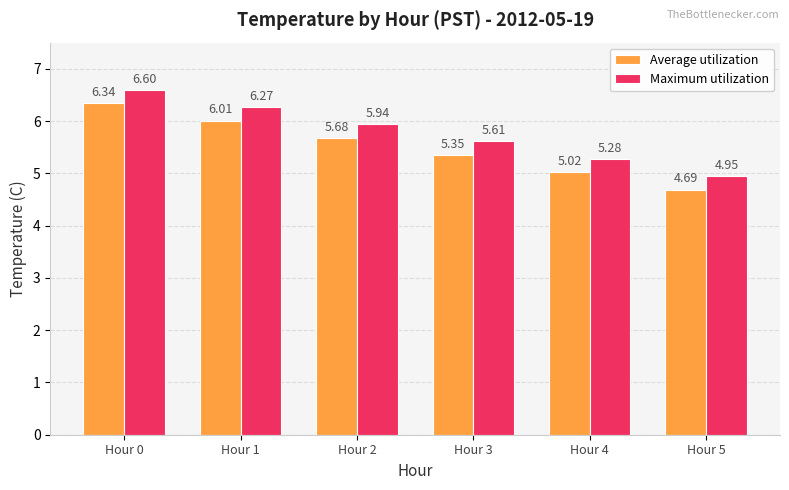

The value of Maximum utilization at Hour 1 is 6.3. True or false?

True